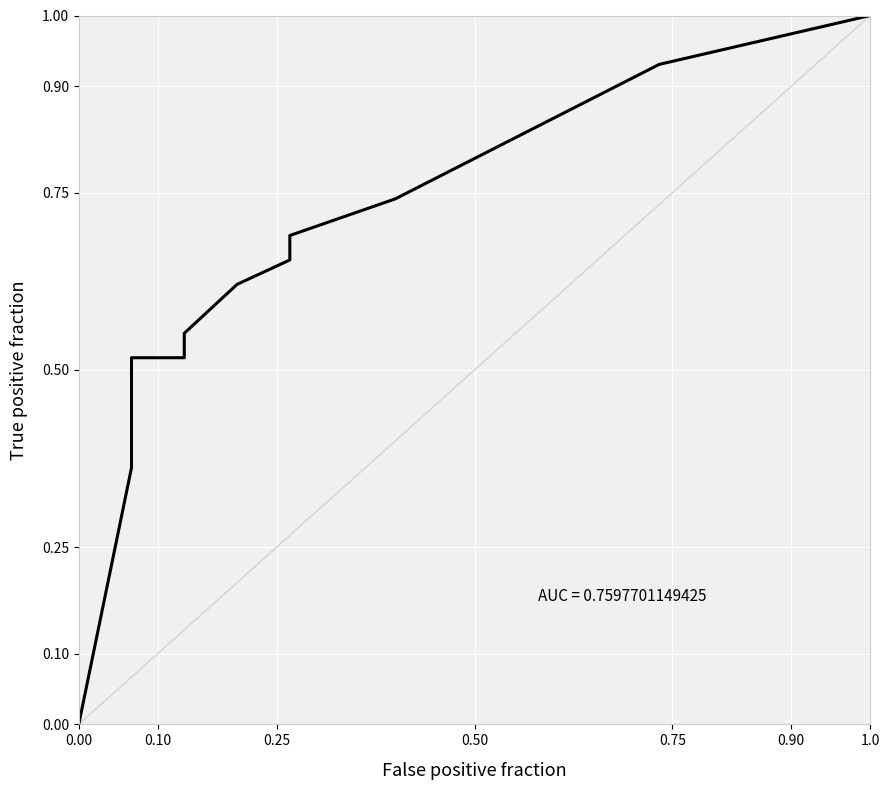

What is the value of the 16th point from the left?

0.6